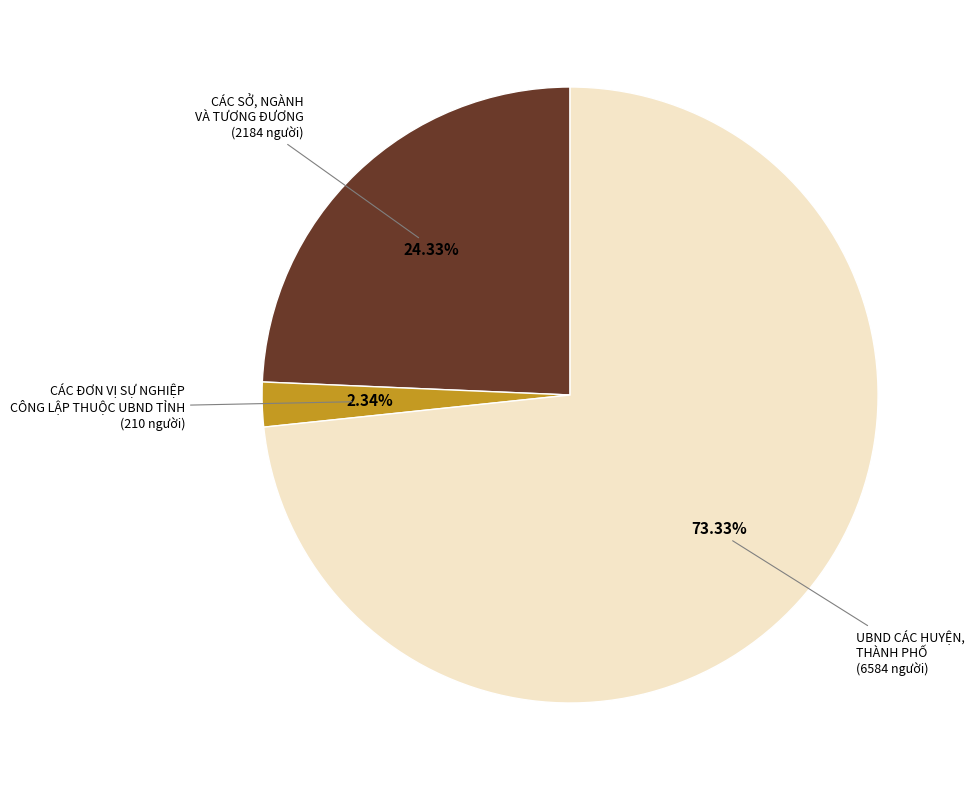

Approximately how many times larger is the value at CÁC SỞ, NGÀNH VÀ TƯƠNG ĐƯƠNG (2184 người) compared to CÁC ĐƠN VỊ SỰ NGHIỆP CÔNG LẬP THUỘC UBND TỈNH (210 người)?

10.4